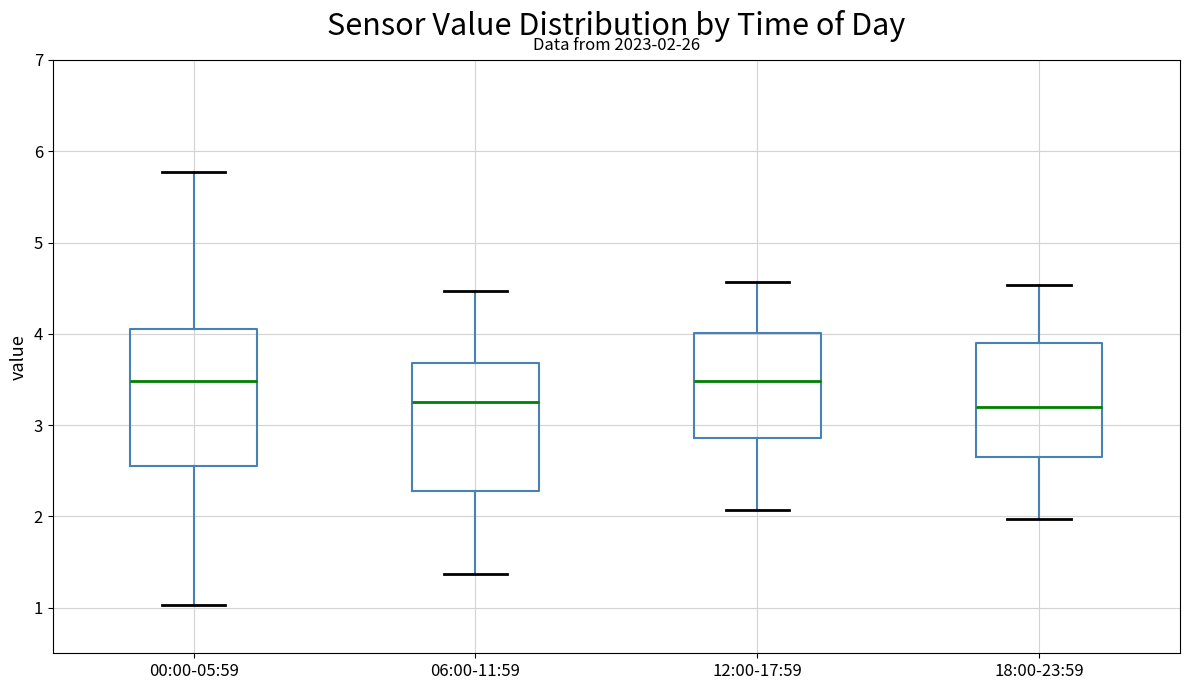

Which box is the tallest, from its lower edge to its upper edge?

00:00-05:59